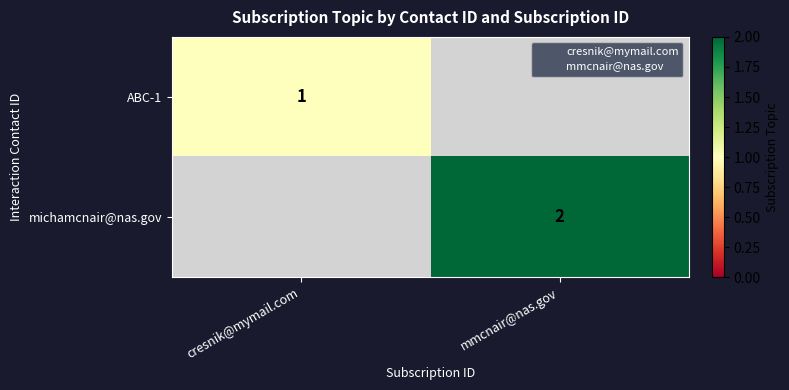

The value of ABC-1 at mmcnair@nas.gov is 1. True or false?

False